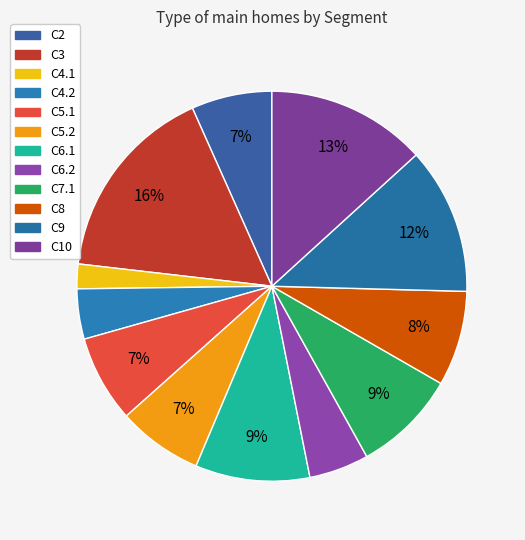

Rank the categories by value from highest to lowest.

C3, C10, C9, C6.1, C7.1, C8, C5.1, C5.2, C2, C6.2, C4.2, C4.1